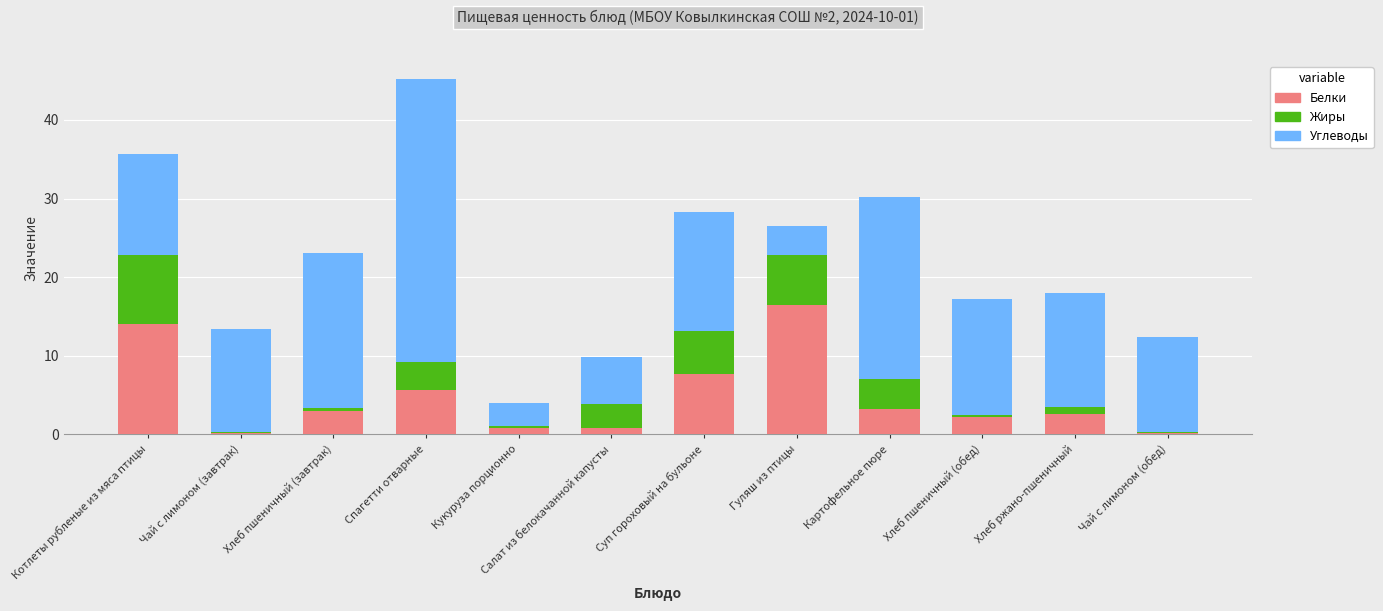

Where is Белки nearest to the value 8?

Суп гороховый на бульоне